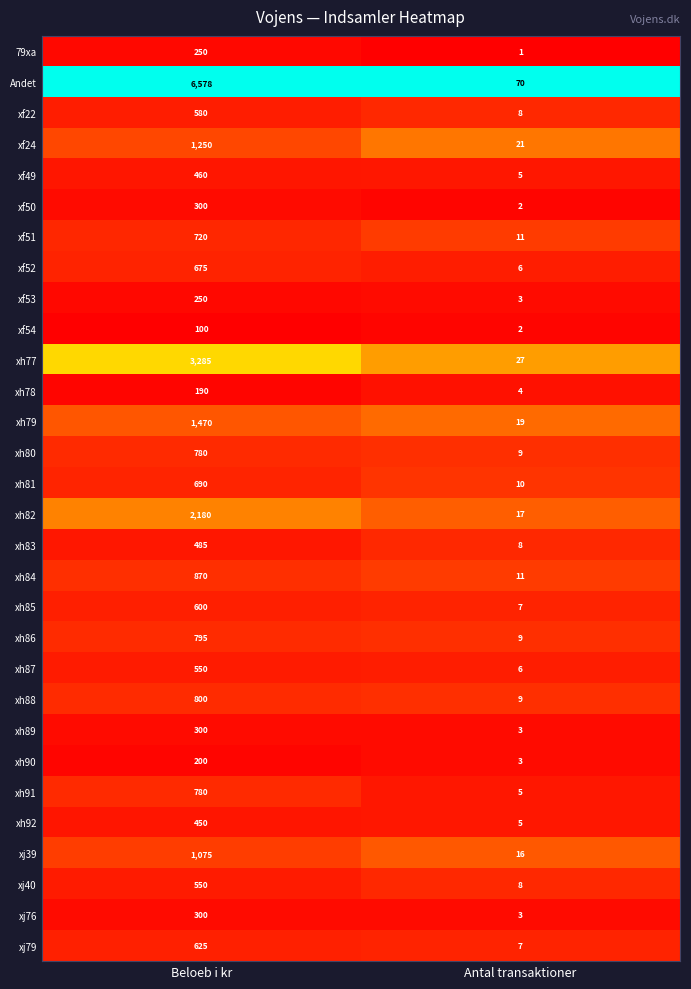

Which category has the lowest value across all series?

Antal transaktioner